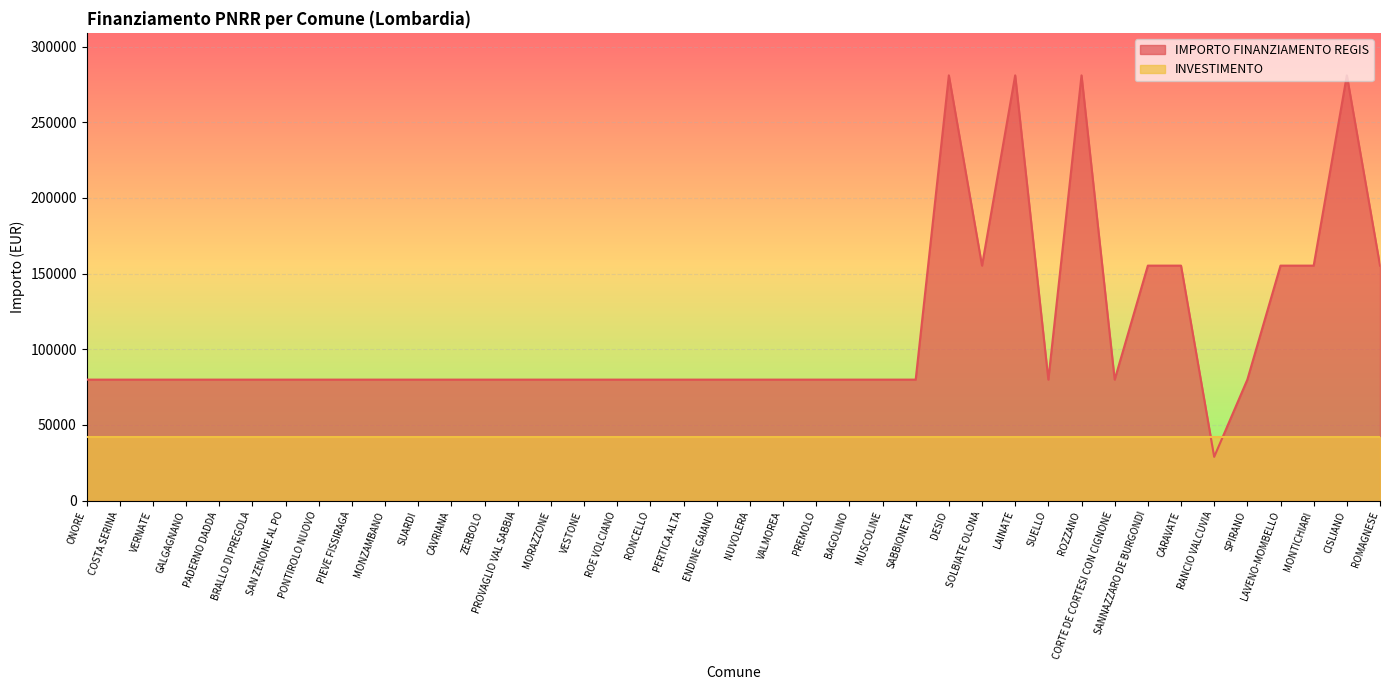

Is it true that the value at NUVOLERA is 51273?

False